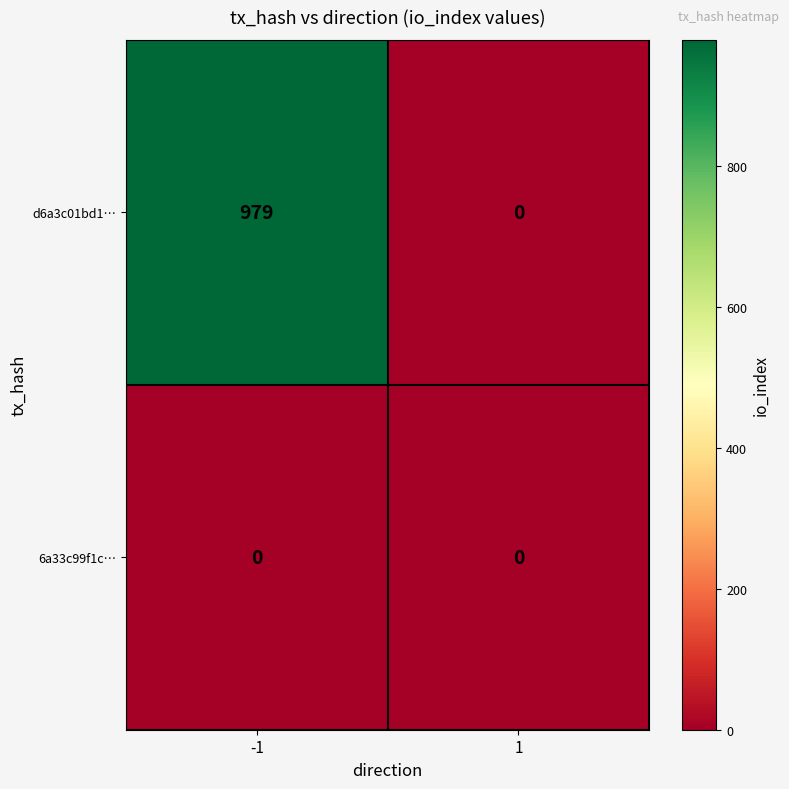

What is the total value across all series at -1?

979